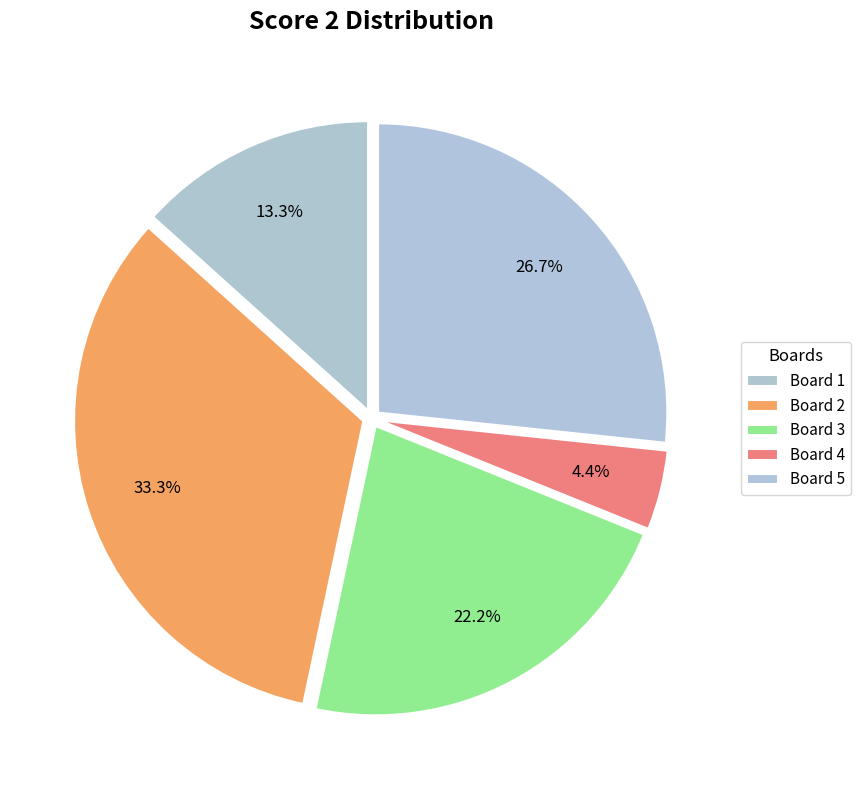

Is it true that Board 1 is 13% of the pie?

True